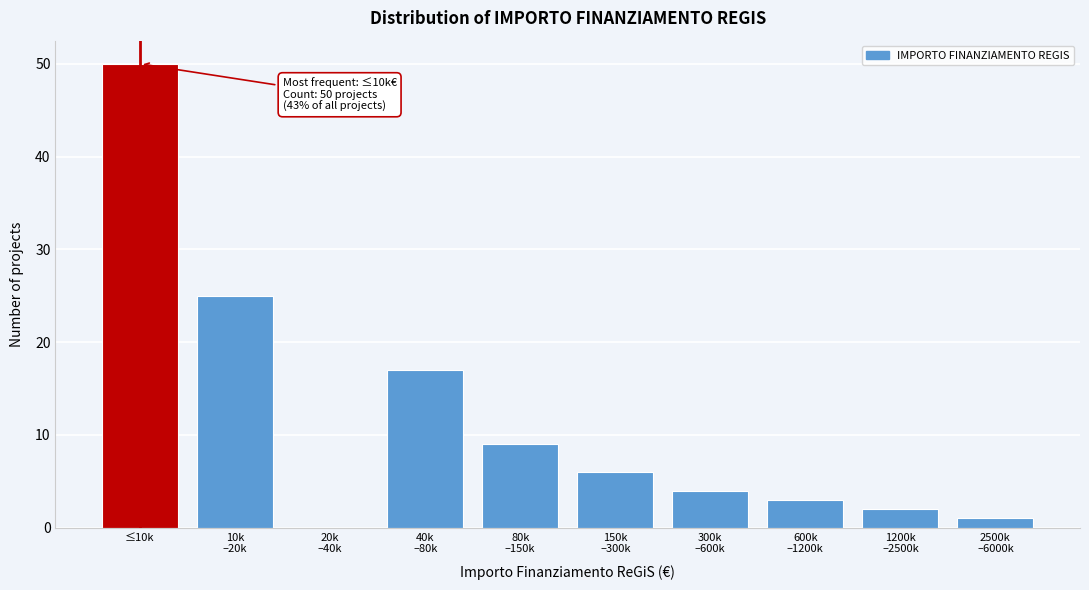

True or false: the data shows 50 at ≤10k.

True